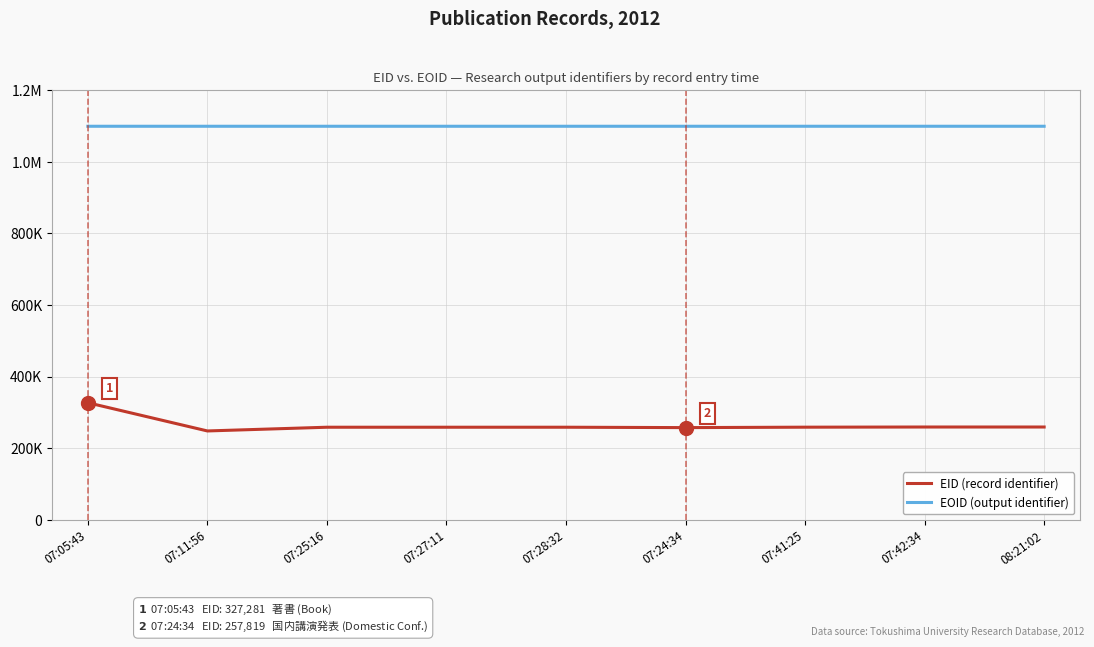

What is the value of the EID (record identifier) point at the 6th from the left?

257819